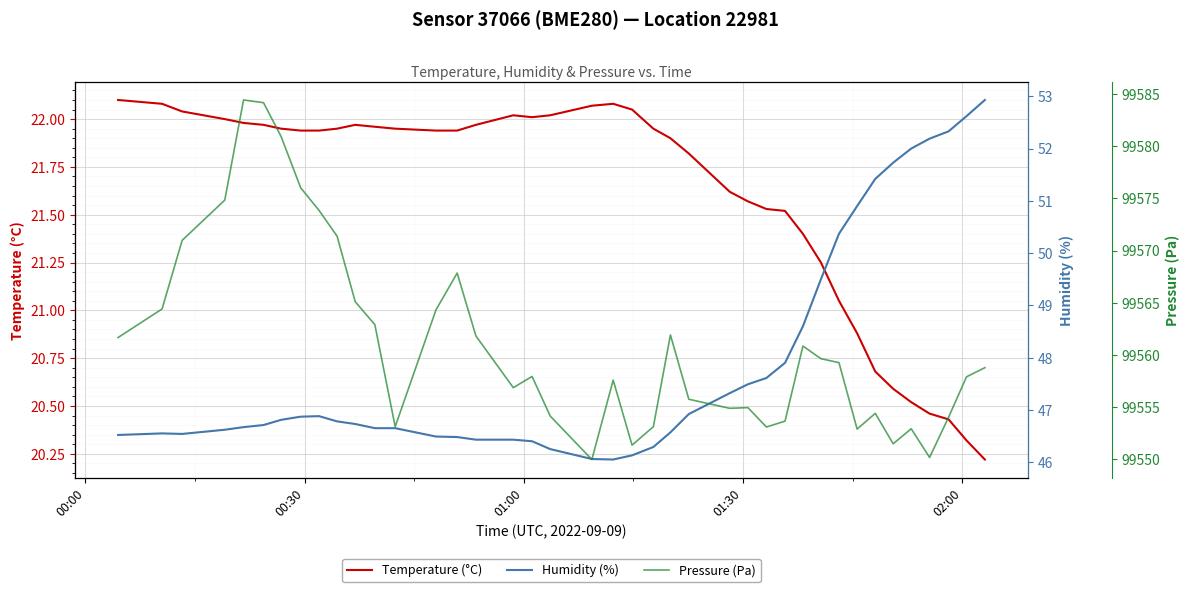

The Temperature (°C) series shows 39.2 at 13. True or false?

False